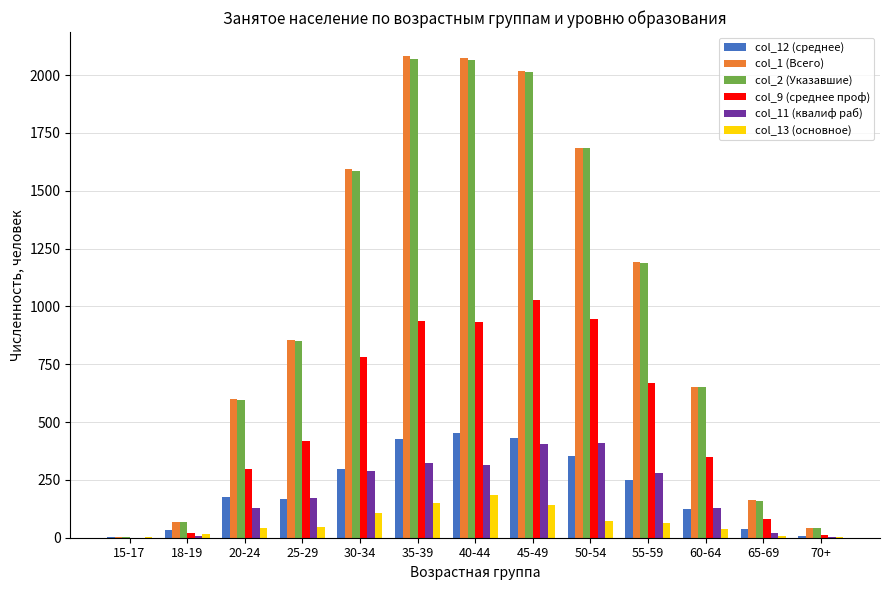

How many categories are shown in the chart?

13